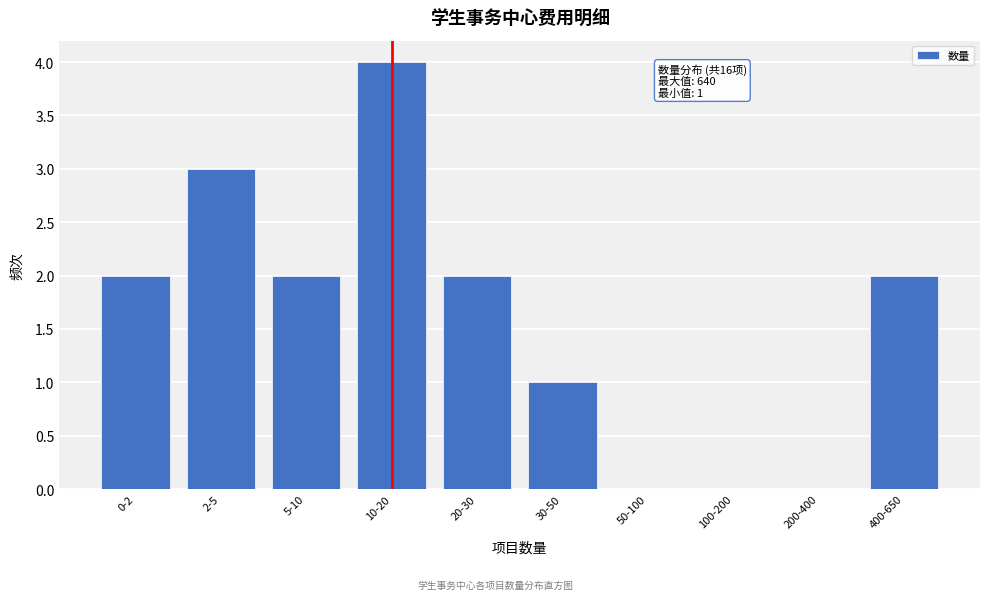

Reading left to right, what are all the values shown in this chart?

0-2=2	2-5=3	5-10=2	10-20=4	20-30=2	30-50=1	50-100=0	100-200=0	200-400=0	400-650=2